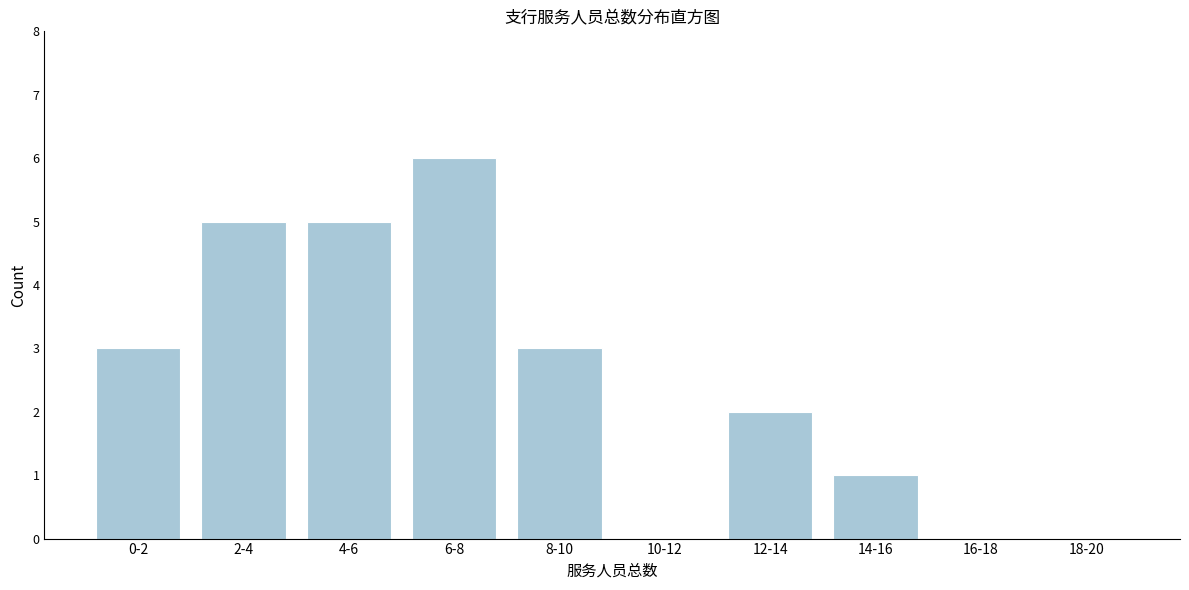

Reading left to right, what are all the values shown in this chart?

0-2=3	2-4=5	4-6=5	6-8=6	8-10=3	10-12=0	12-14=2	14-16=1	16-18=0	18-20=0